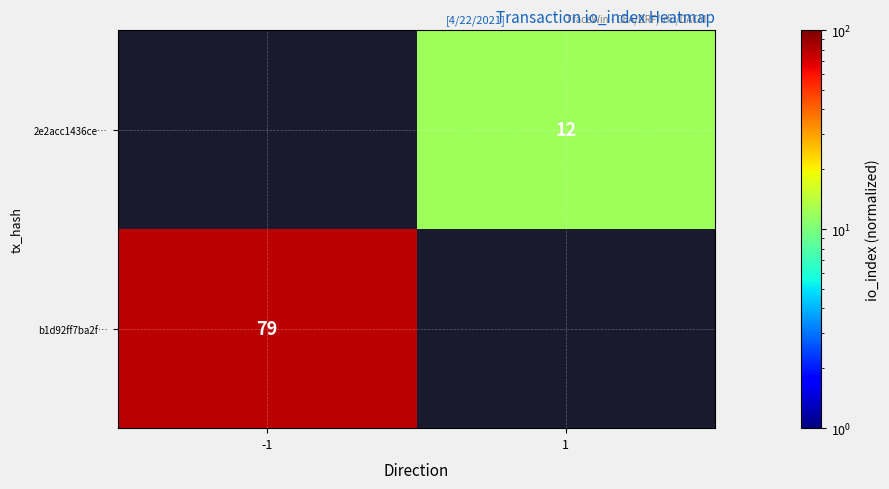

Is it true that b1d92ff7ba2f… equals 141 at -1?

False